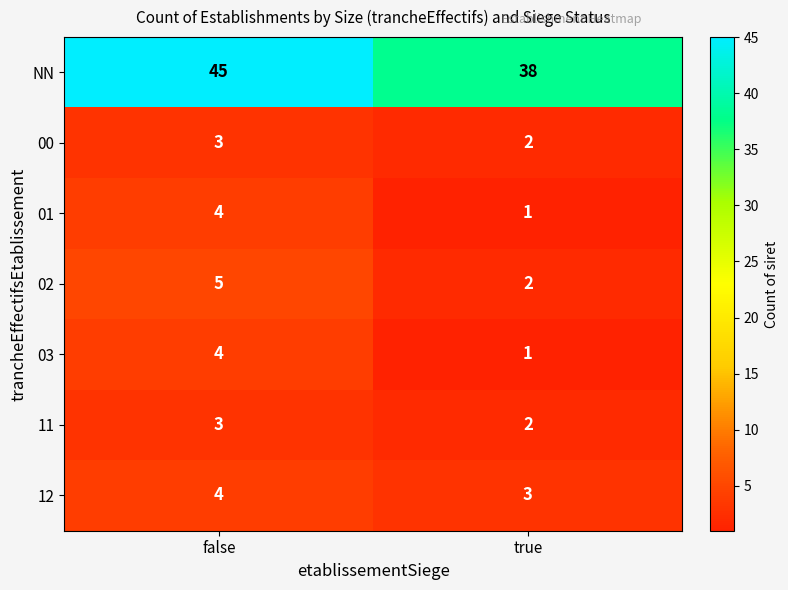

True or false: 00 has a value of 5 at false.

False